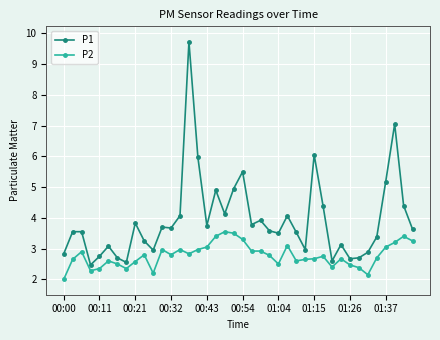

True or false: P1 and P2 cross at least once.

False